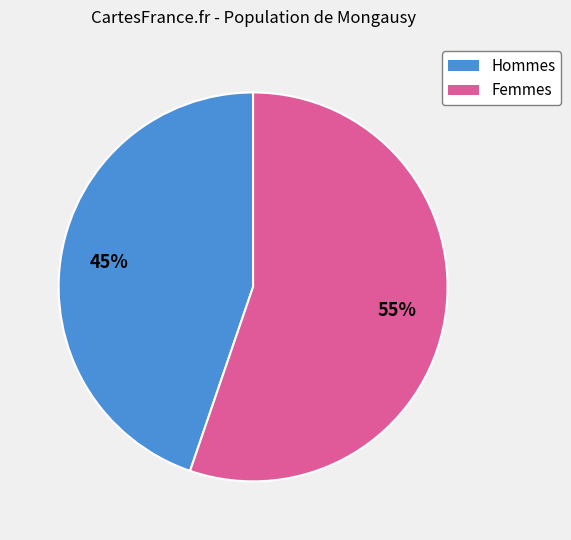

Does any single category account for the majority?

Yes